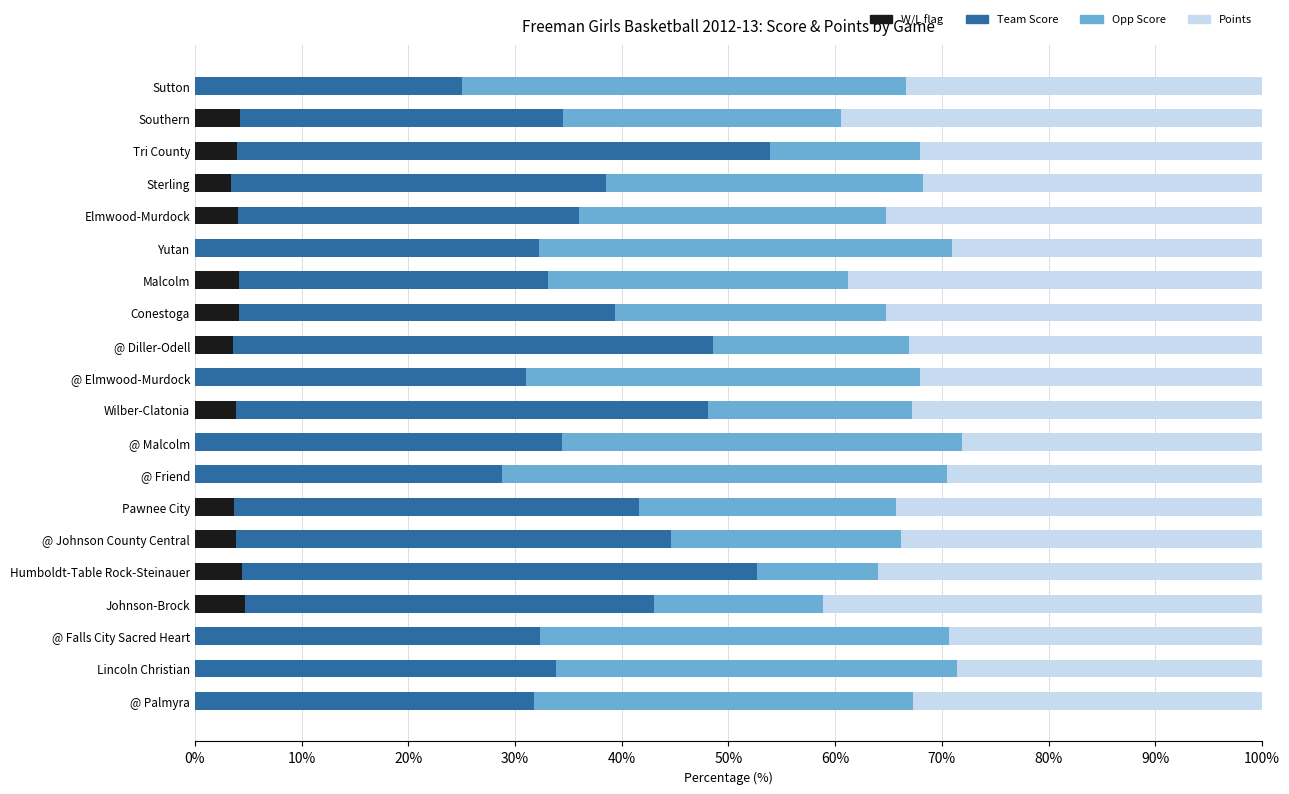

How many data points does each series have?

20